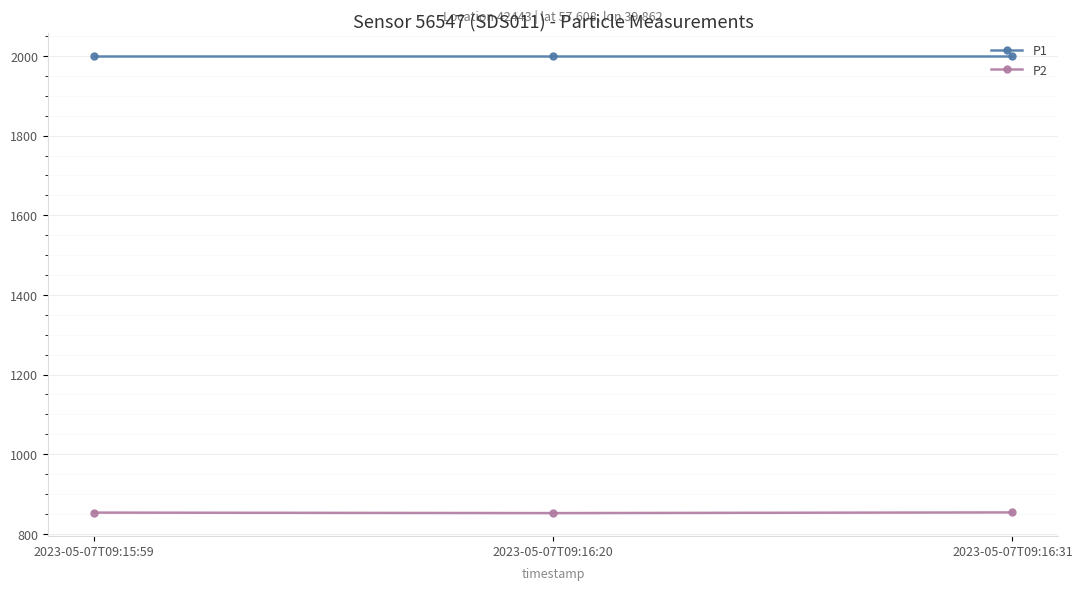

Which series has the largest total across all categories?

P1